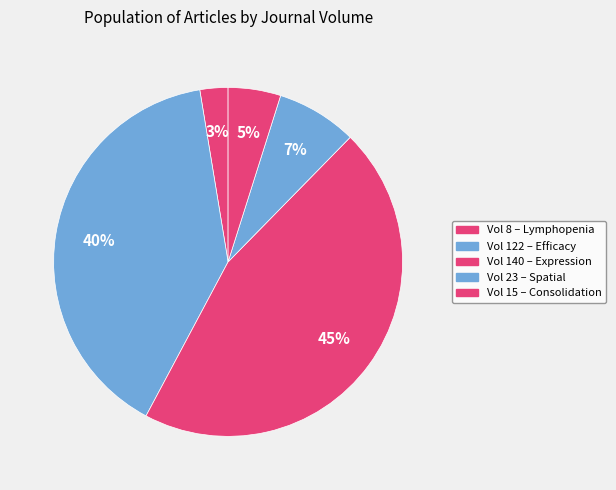

Count the number of slices in the pie.

5